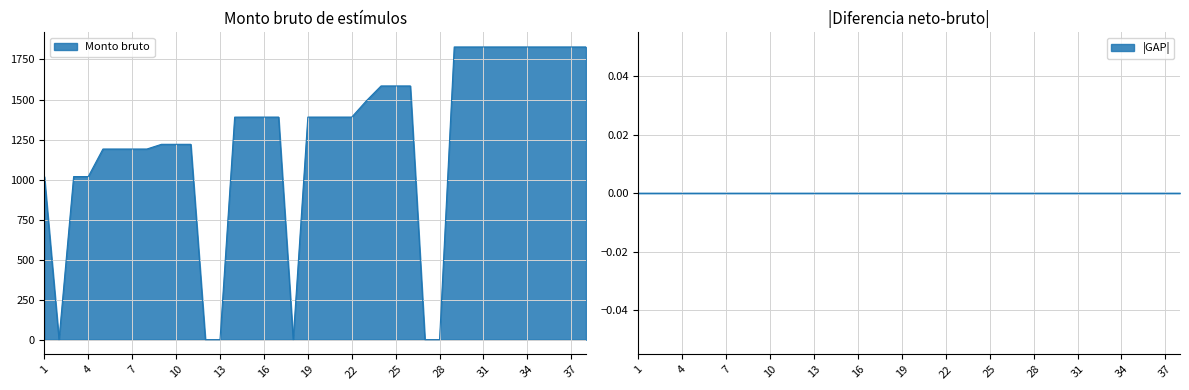

What is the maximum value shown in the chart?

1828.2